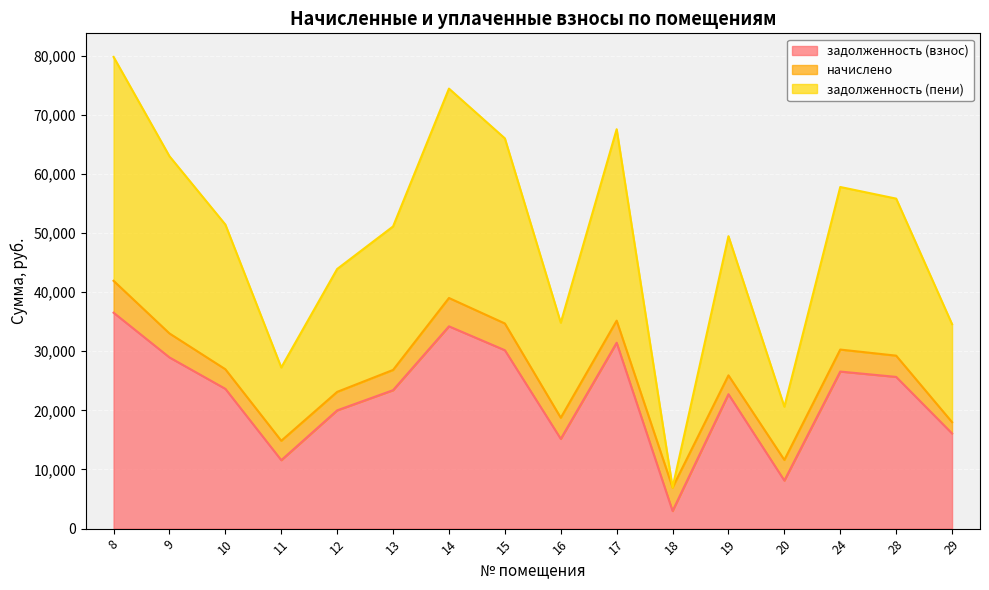

In задолженность (пени), how many points are lower than both neighbors (excluding endpoints)?

4